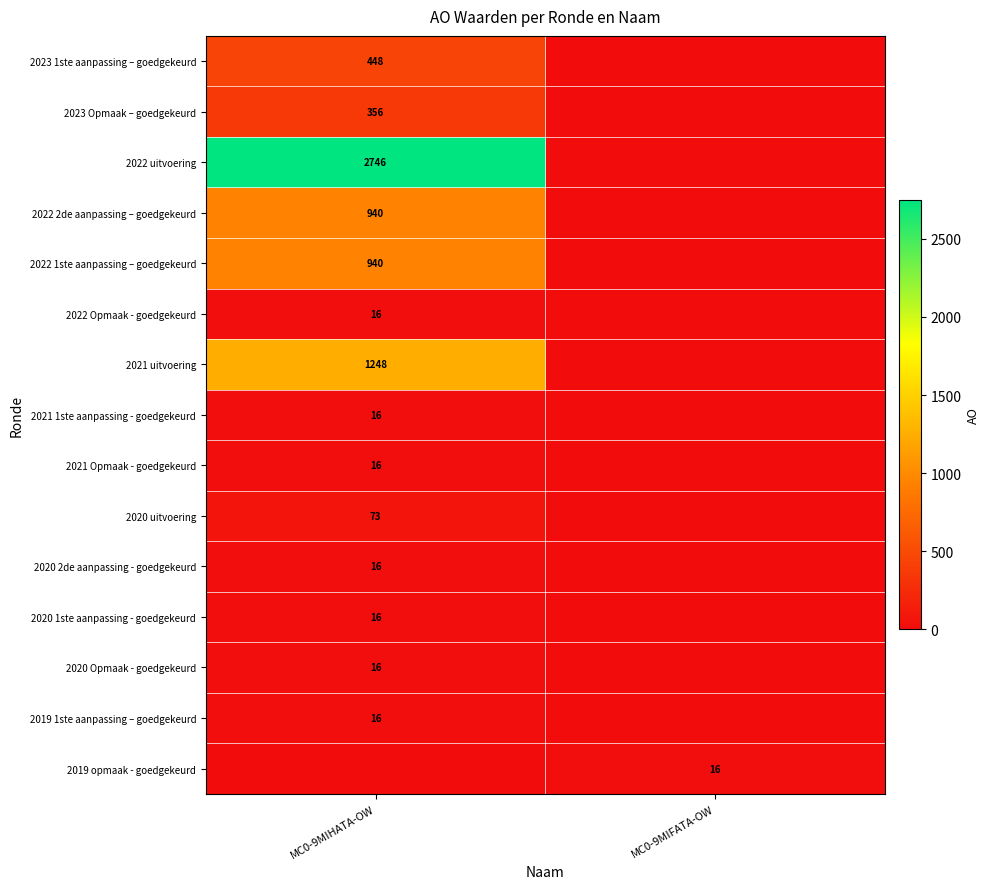

The 2023 Opmaak – goedgekeurd series shows 356 at MC0-9MIHATA-OW. True or false?

True